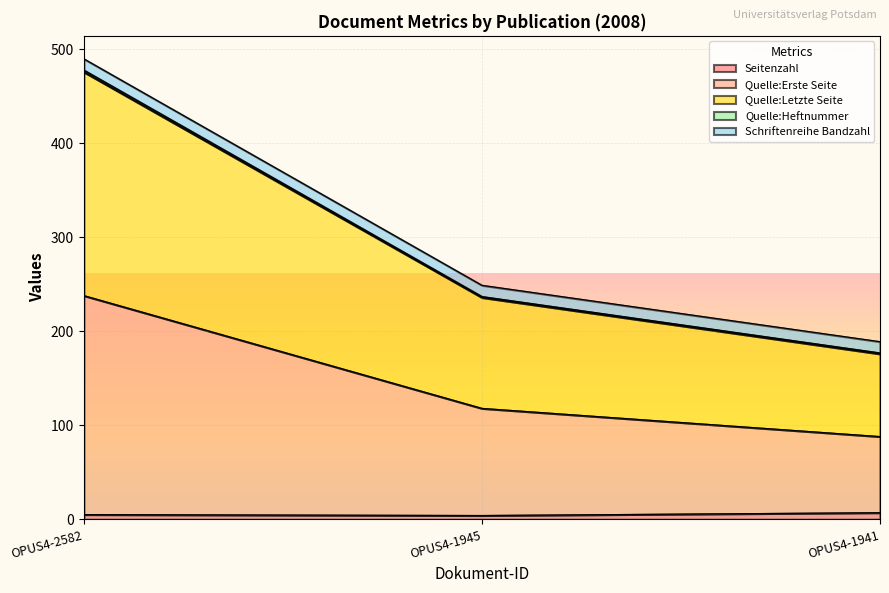

Does the chart display data point markers on the line(s)?

No